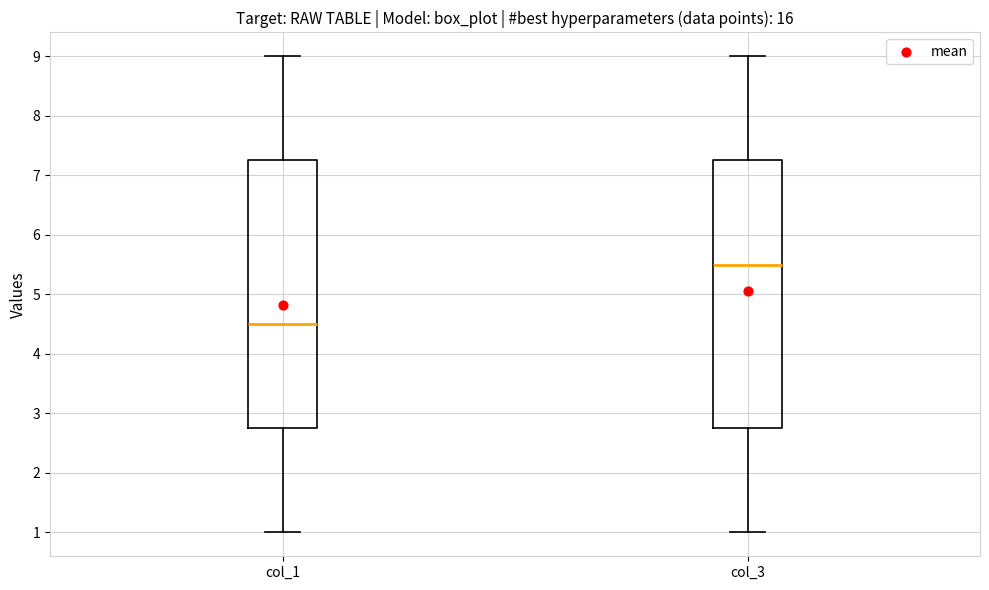

Which box's median line is the highest?

col_3